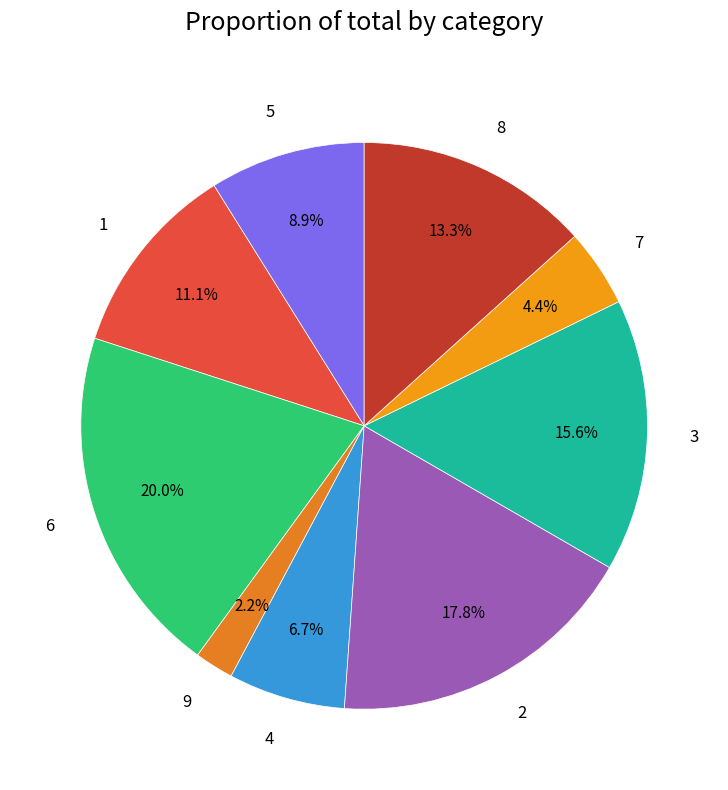

Is there any slice that represents more than half of the pie?

No